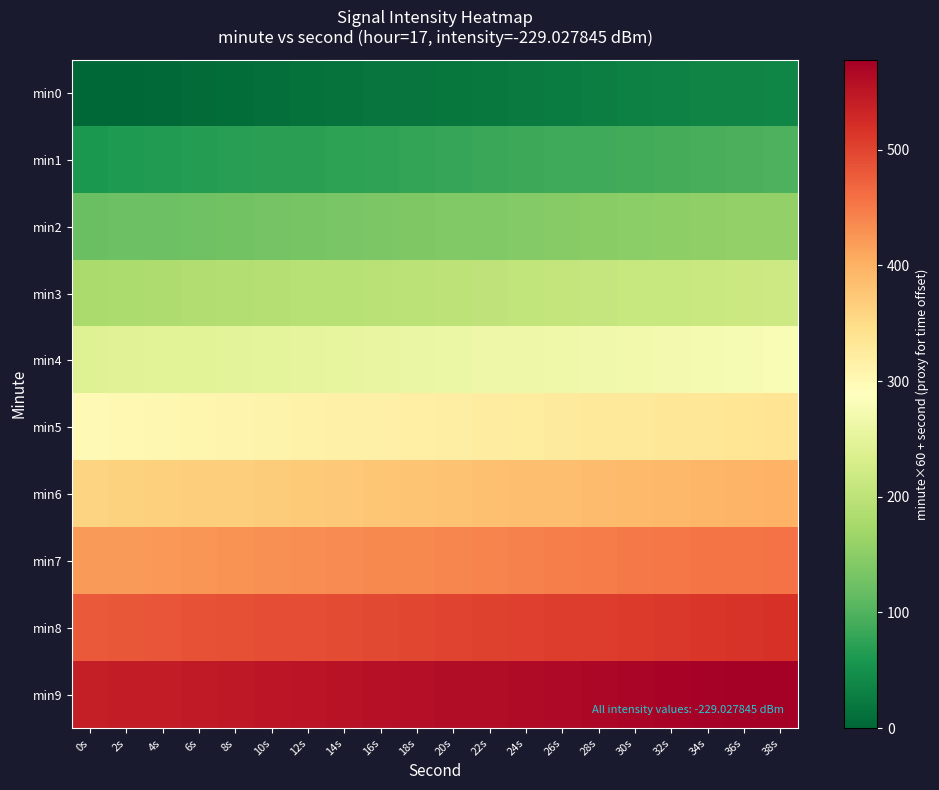

At which category is the sum across all series the highest?

38s